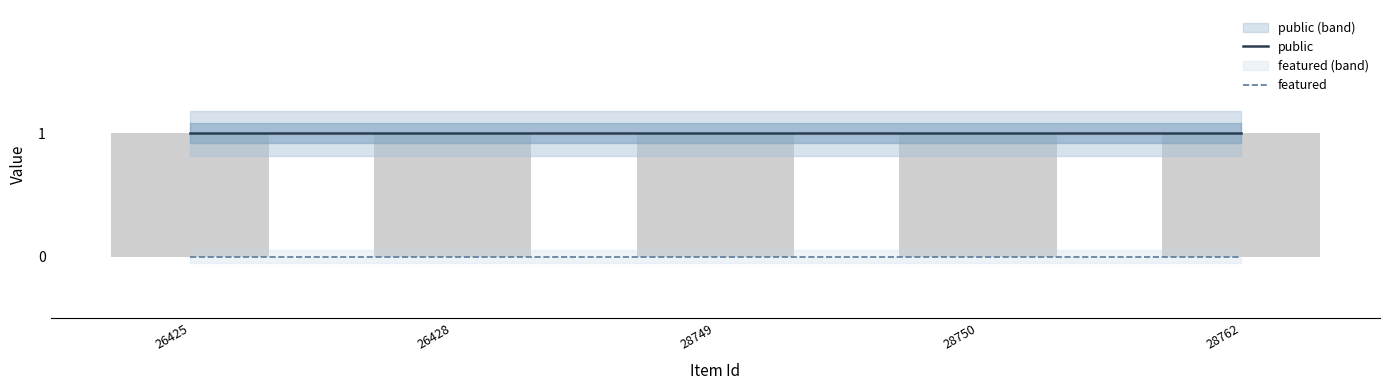

Are the bars horizontal?

No